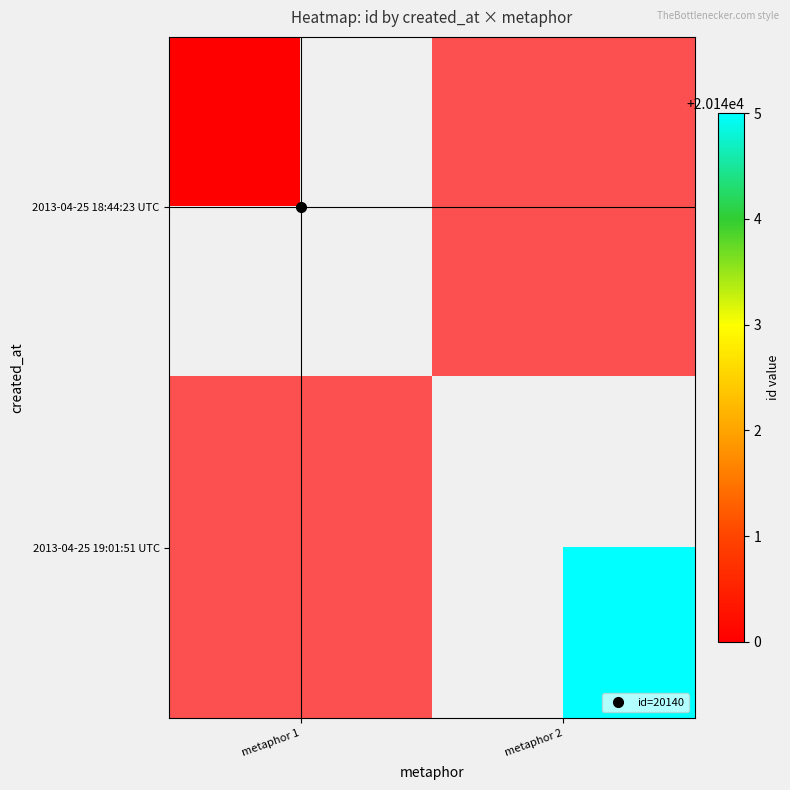

Rank the series at metaphor 1 from lowest to highest value.

2013-04-25 18:44:23 UTC, 2013-04-25 19:01:51 UTC